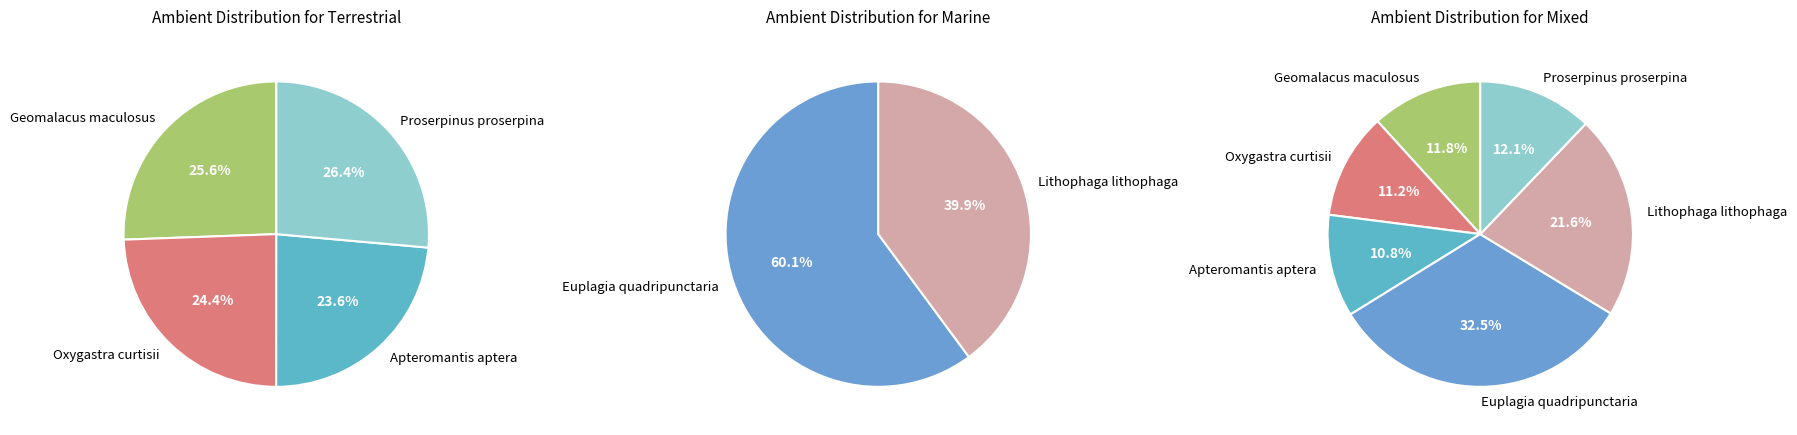

To the nearest percent, what portion does Proserpinus proserpina represent?

12%